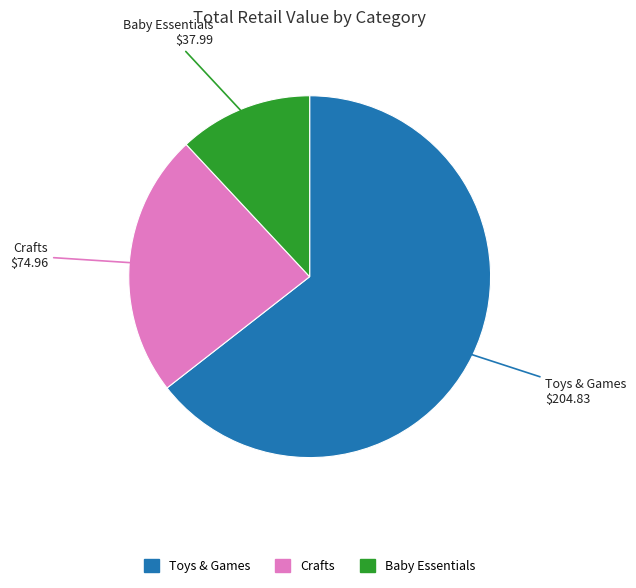

Is there a majority slice in this chart?

Yes